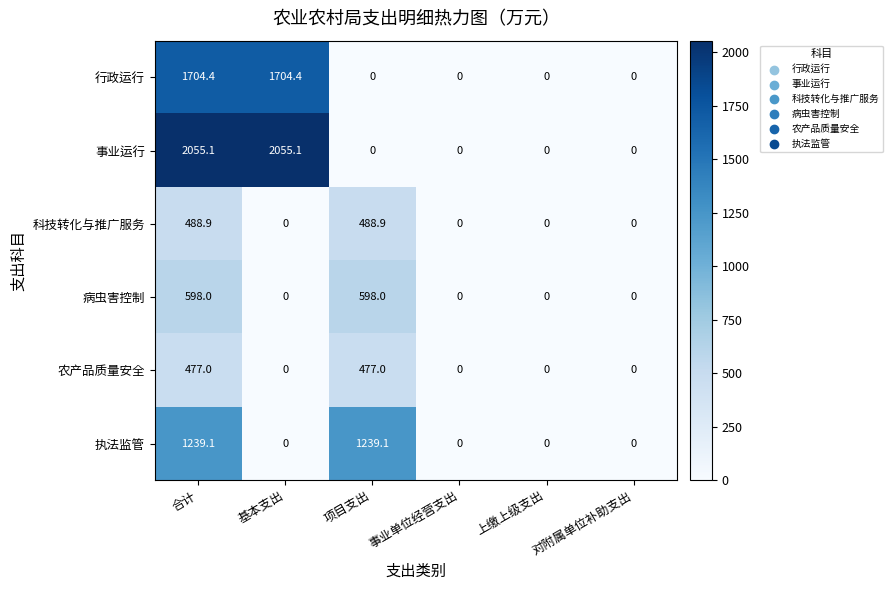

Rank the series by their maximum value, from lowest to highest.

农产品质量安全, 科技转化与推广服务, 病虫害控制, 执法监管, 行政运行, 事业运行